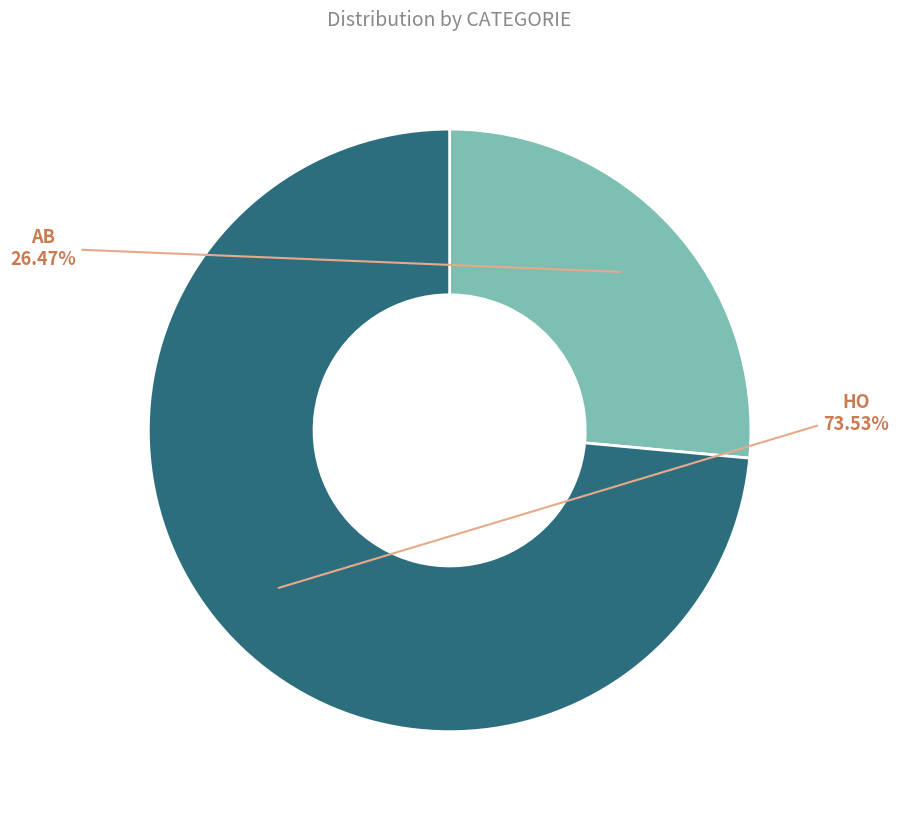

Which category has the biggest portion of the pie?

HO